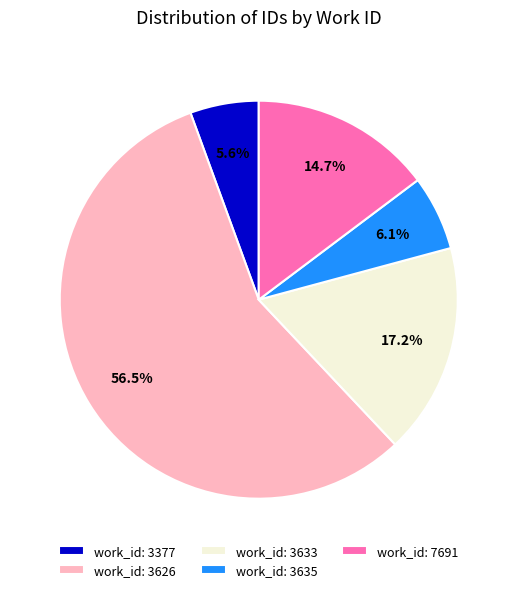

Rank the categories by value from lowest to highest.

work_id: 3377, work_id: 3635, work_id: 7691, work_id: 3633, work_id: 3626